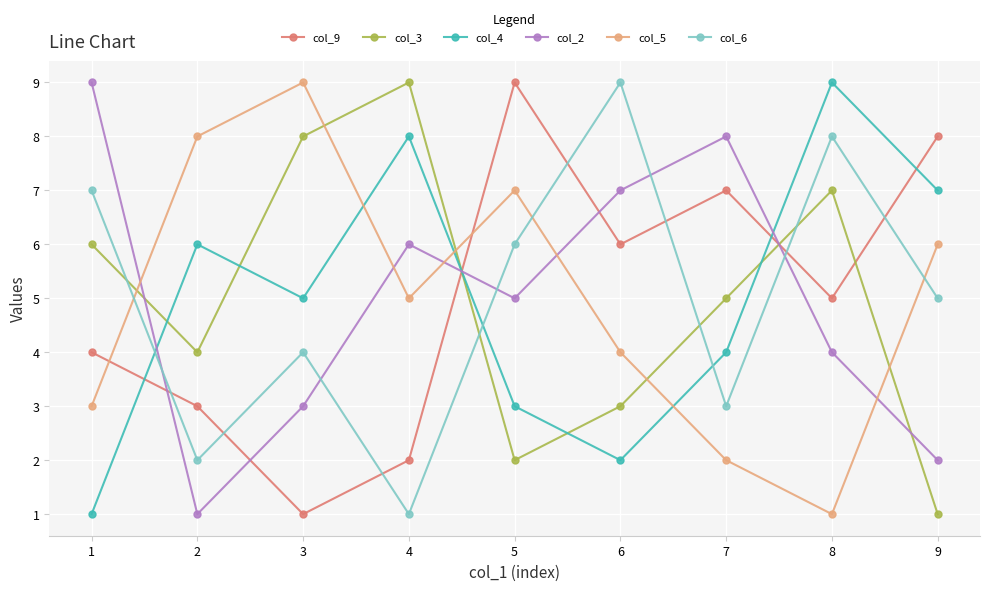

Where is col_5 nearest to the value 5?

4